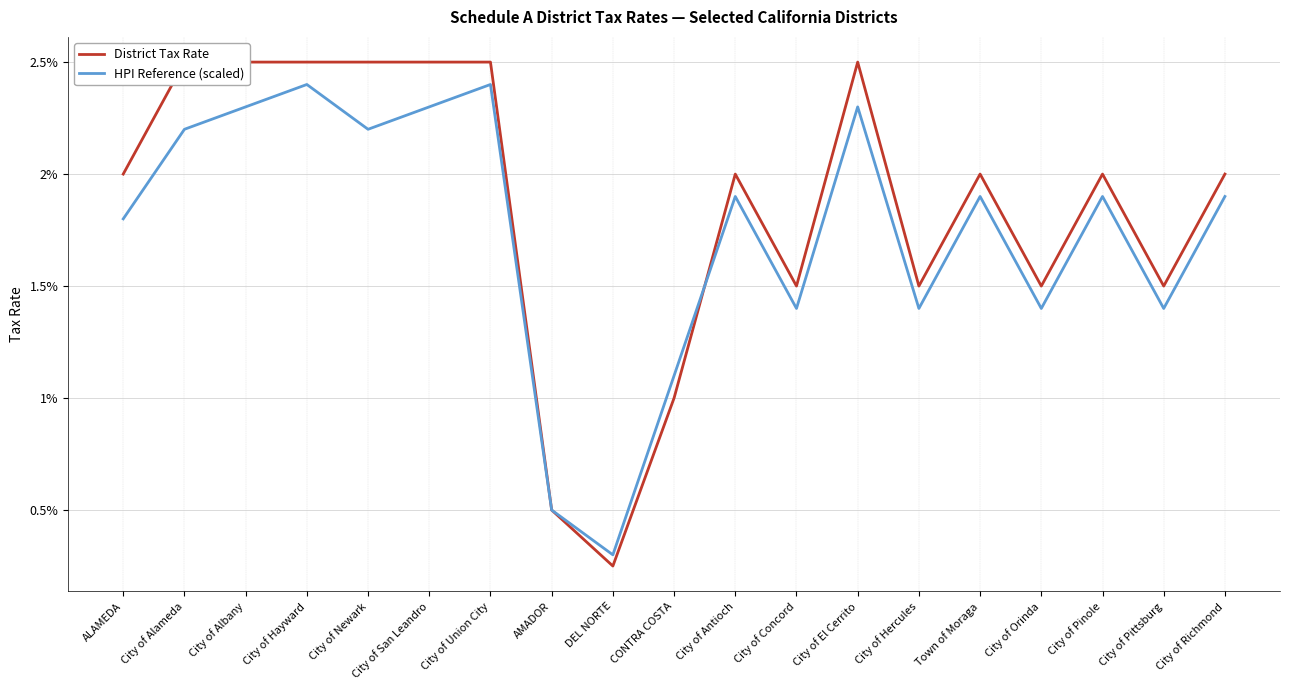

After their last crossing, which series has the higher values: HPI Reference (scaled) or District Tax Rate?

District Tax Rate